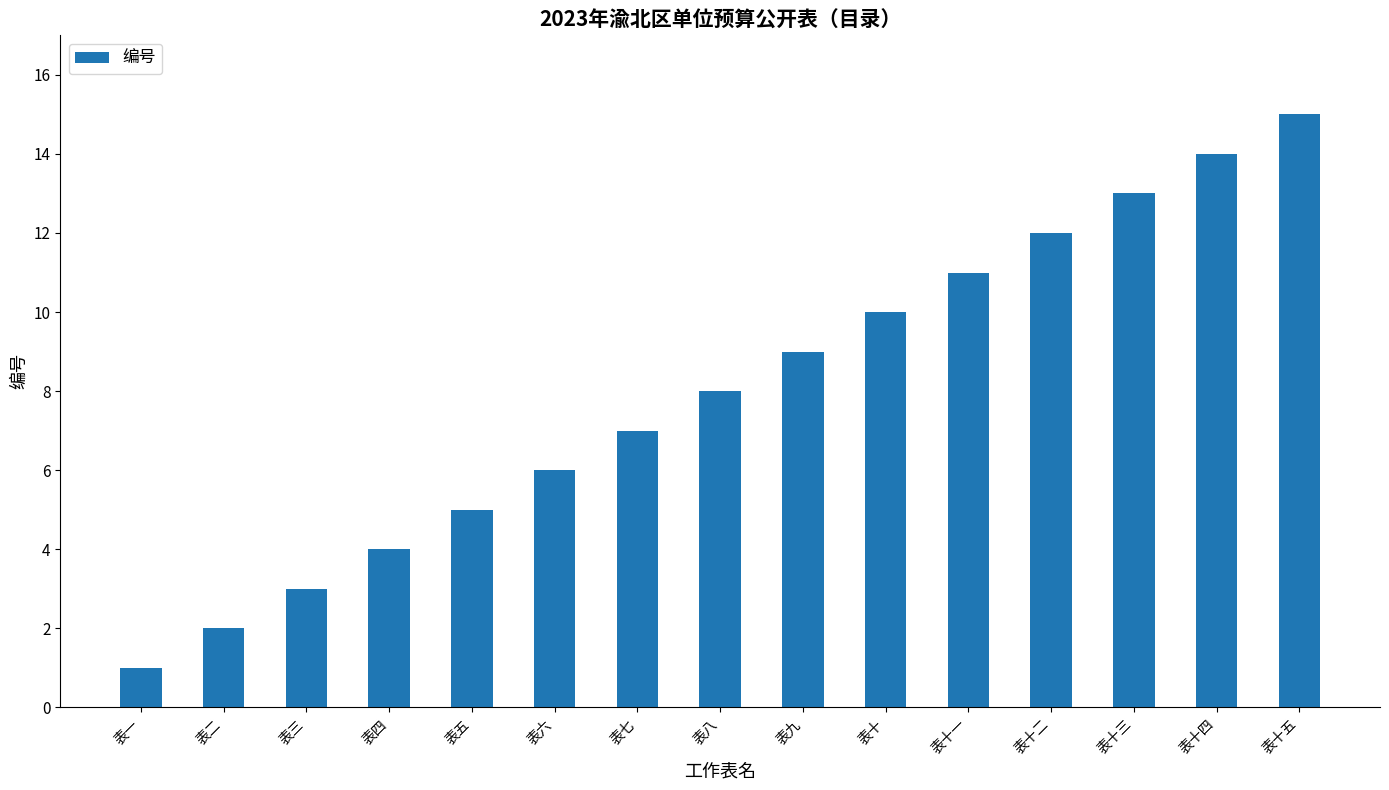

At which category does the chart reach its minimum across all series?

表一